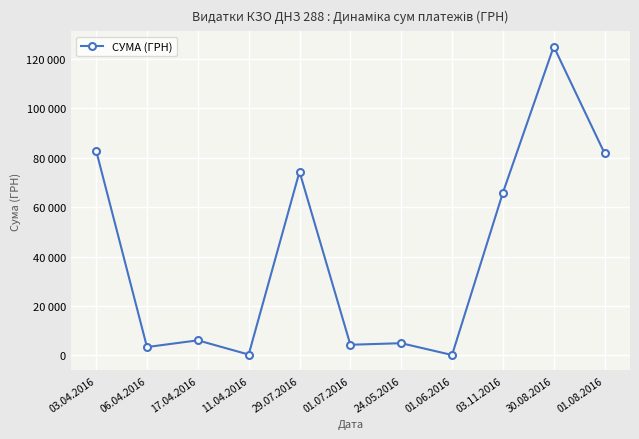

What is the average value?

40805.1